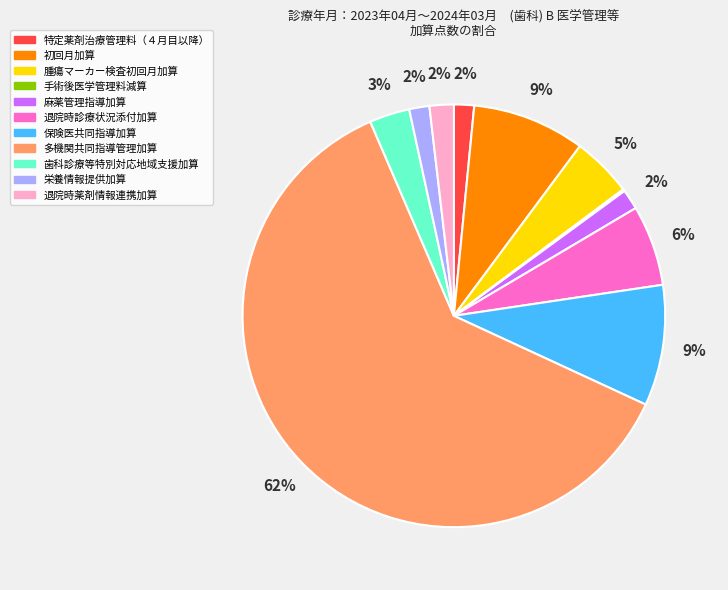

Is there a majority slice in this chart?

Yes